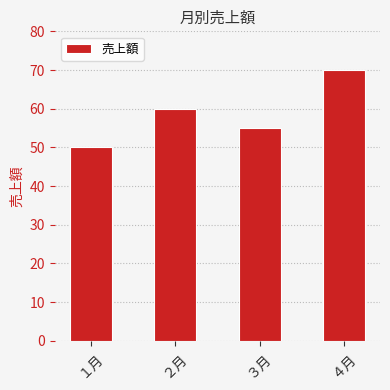

At which label is the value closest to 60?

２月